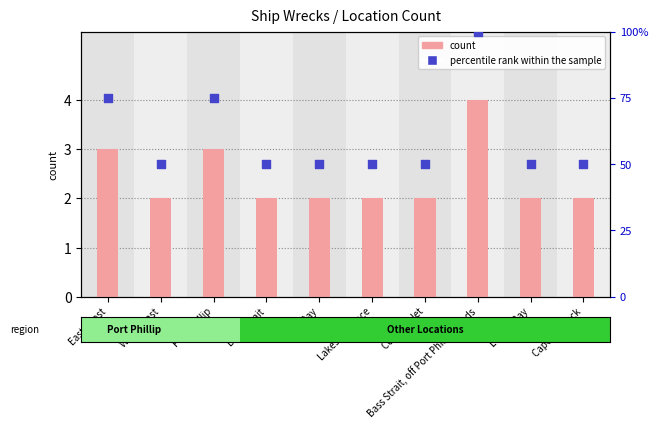

Which series reaches the maximum Y coordinate?

percentile rank within the sample